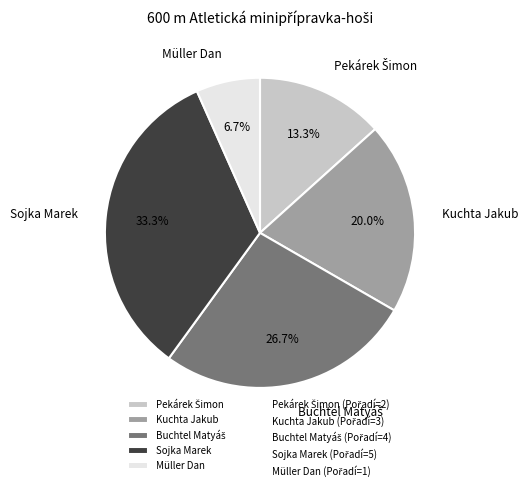

Which category has the smallest portion of the pie?

Müller Dan